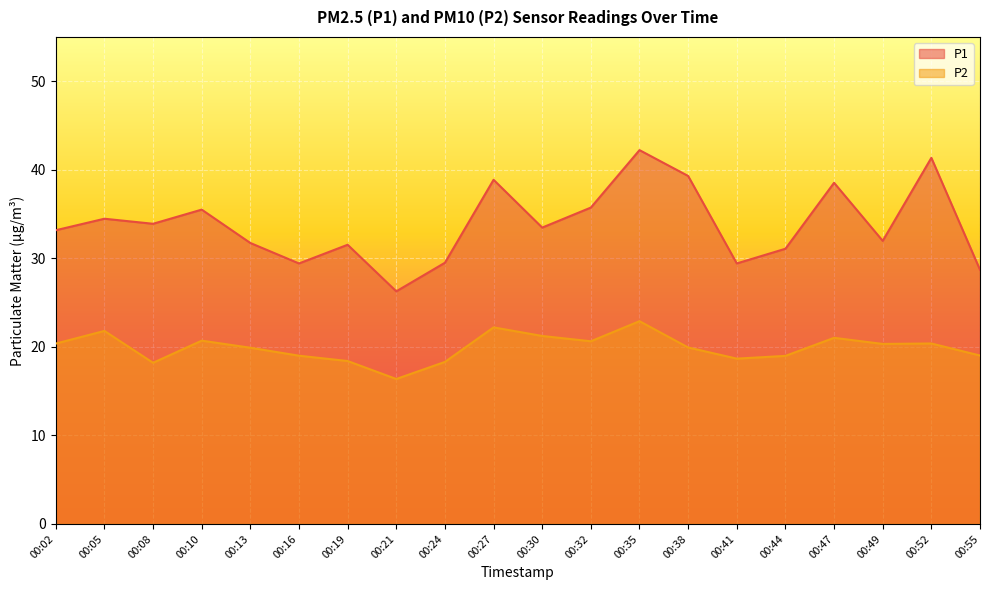

Which series has the largest range (max minus min)?

P1